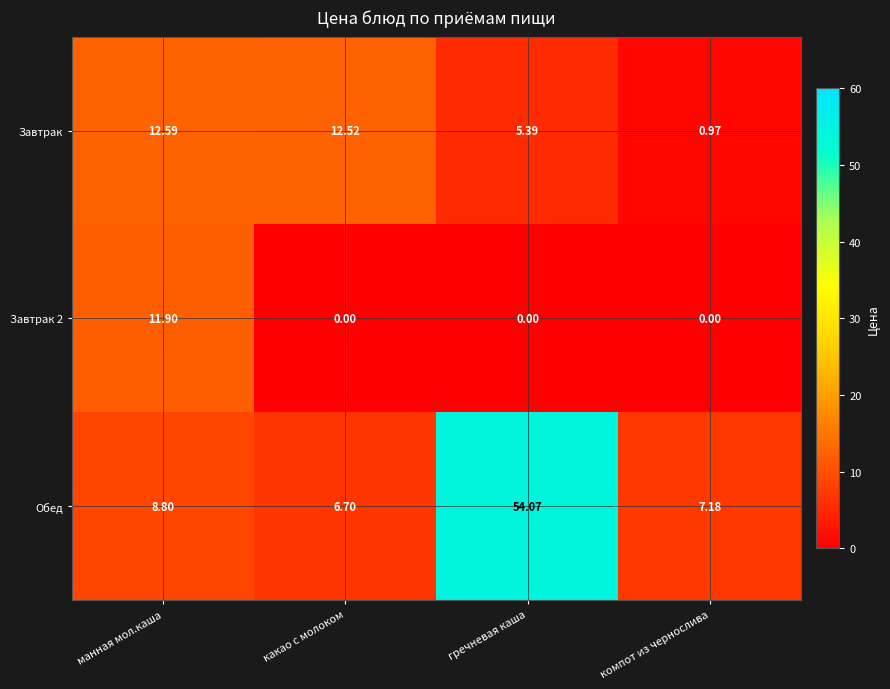

At which label does Завтрак 2 reach its peak?

манная мол.каша